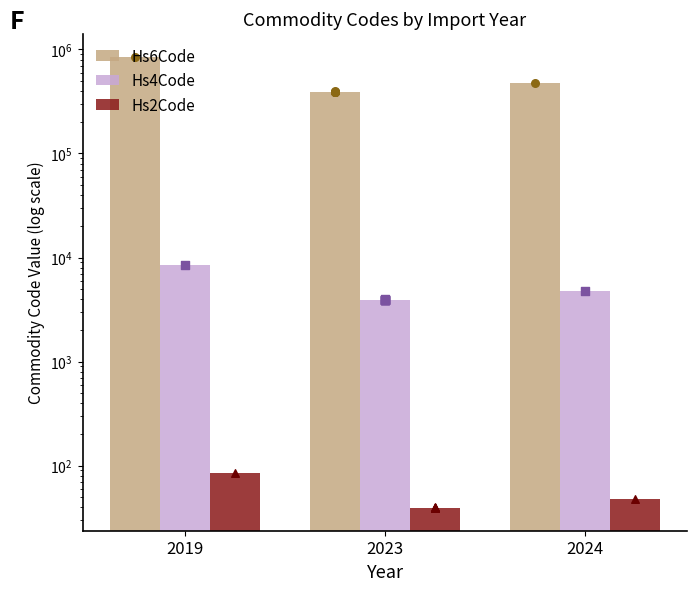

What is the total value across all series at 2019?

860433.0